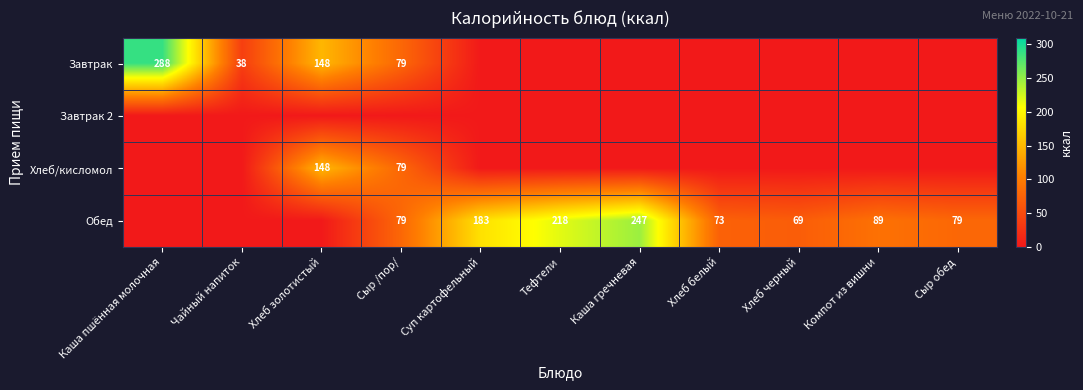

Which series has the largest total across all categories?

Обед